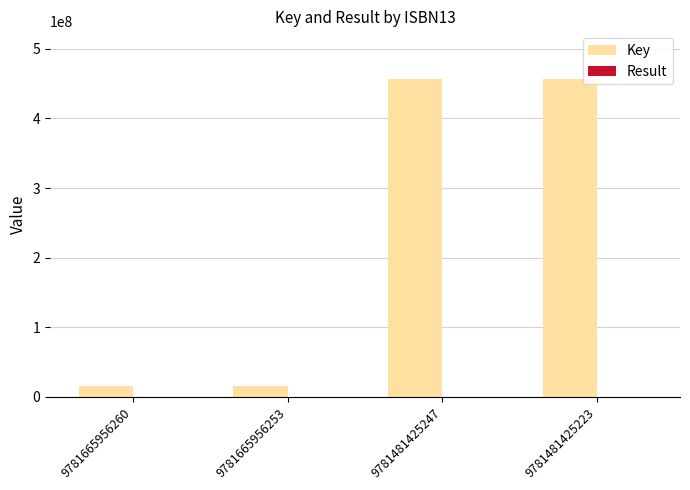

Between 9781665956253 and 9781481425223, which series saw the biggest shift?

Key